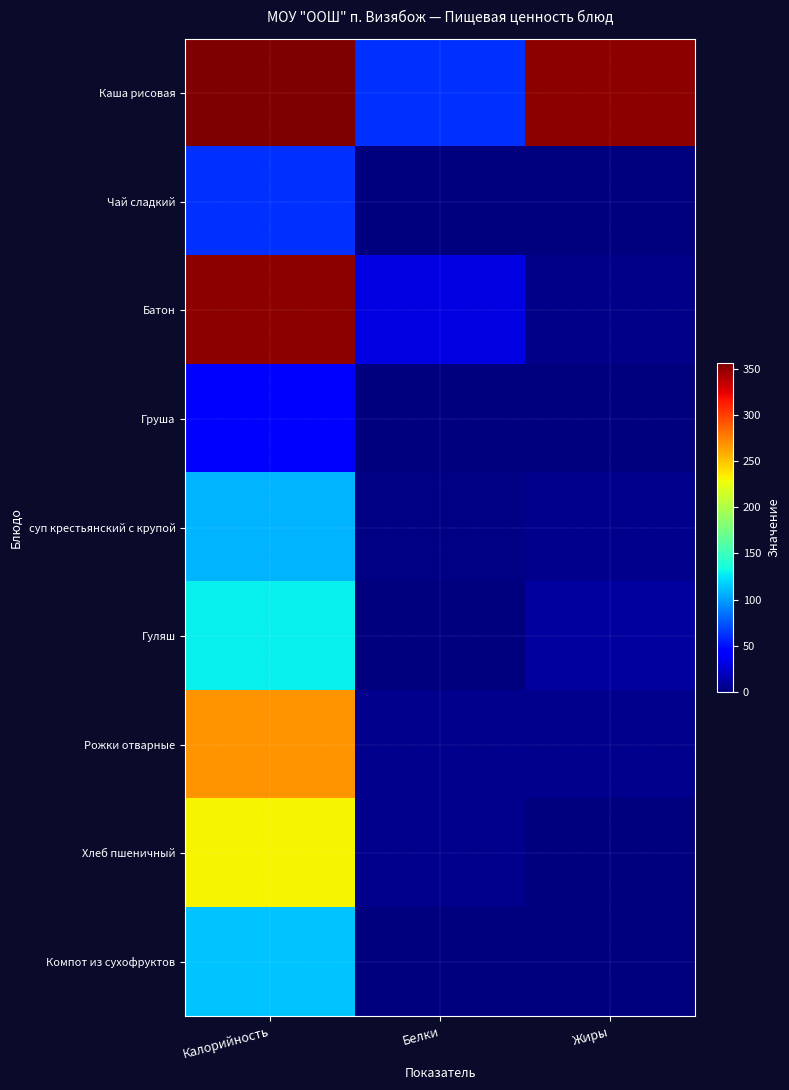

Which series changed the most between Калорийность and Белки?

Батон